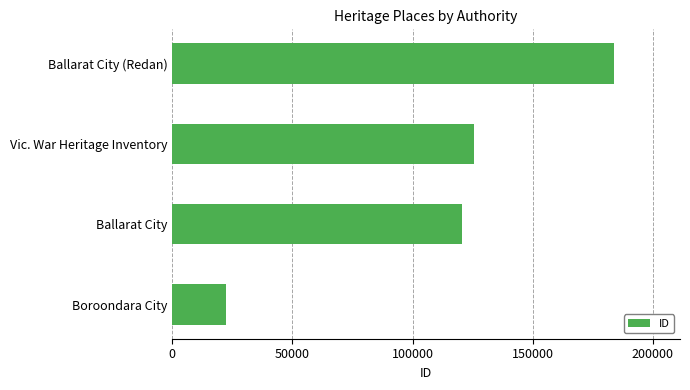

What is the greatest value displayed?

183812